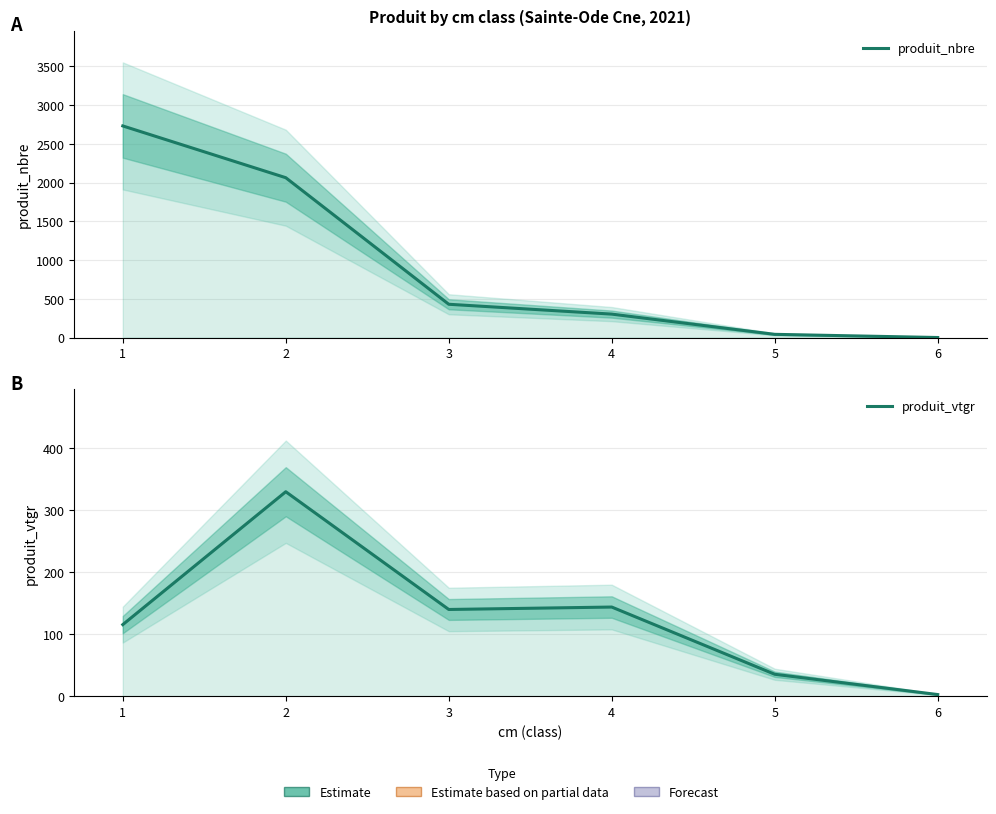

How many data points in produit_nbre are less than 431?

3